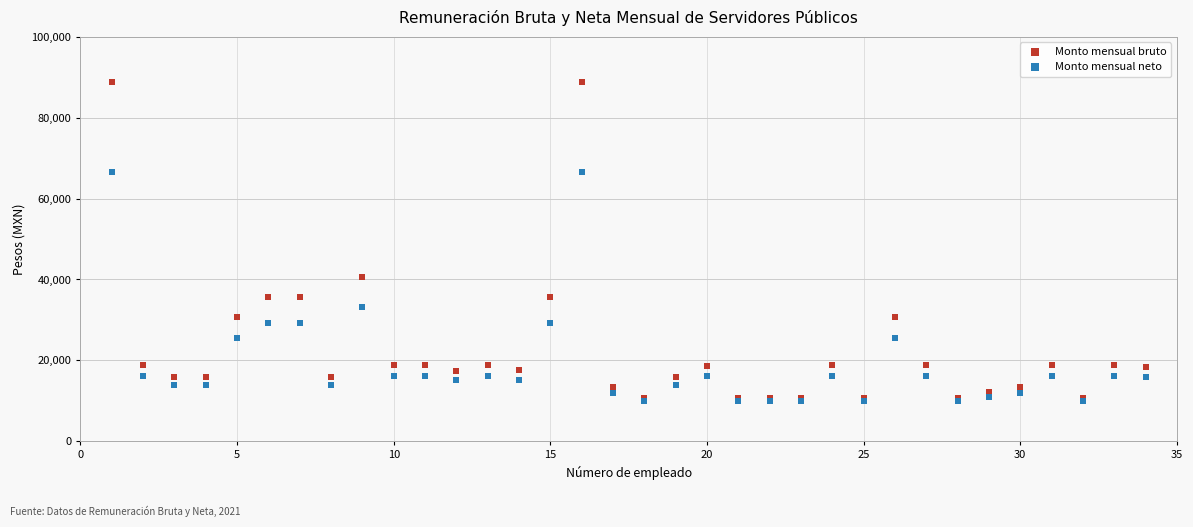

Which series has the largest Y range (max minus min)?

Monto mensual bruto